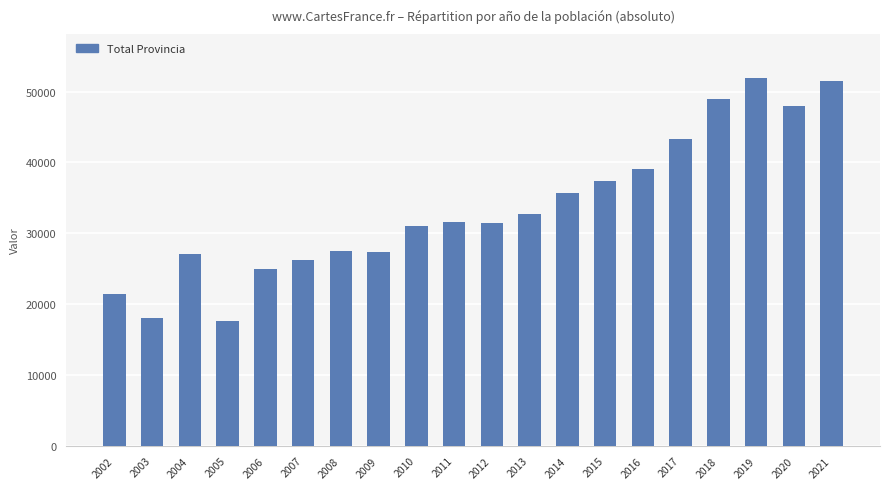

Is it true that the value at 2017 is 21790?

False